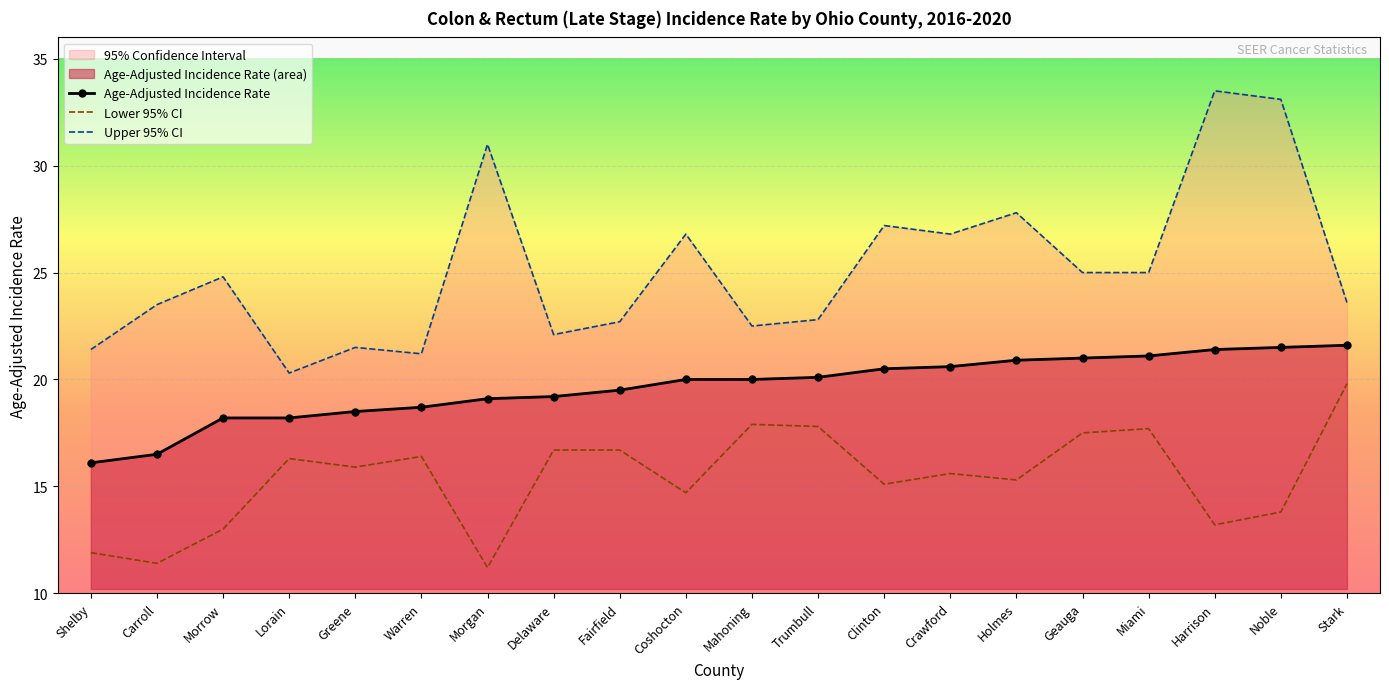

The value of Age-Adjusted Incidence Rate at Delaware is 26.4. True or false?

False